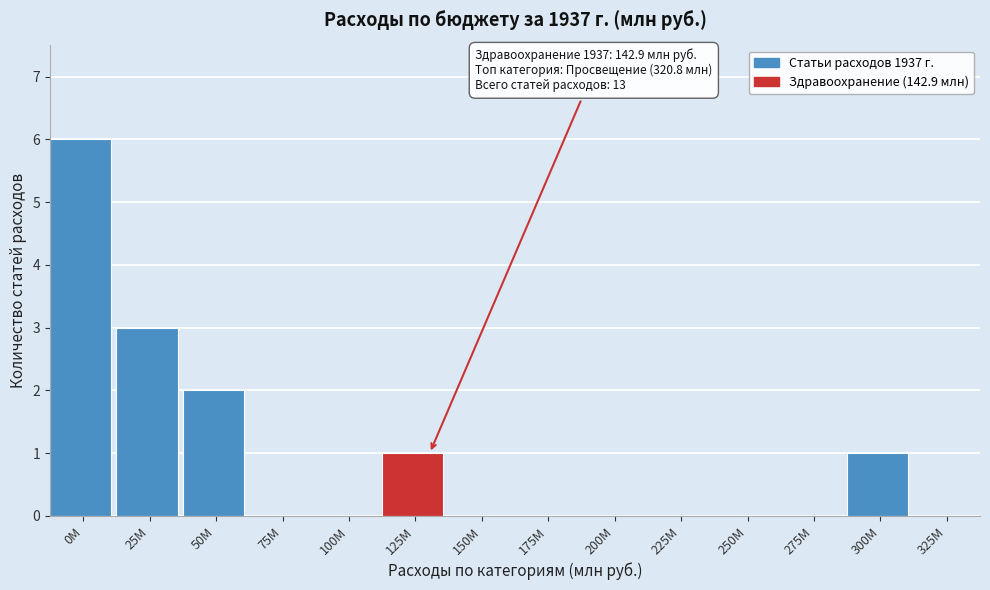

Reading left to right, what are all the values shown in this chart?

0M=6	25M=3	50M=2	75M=0	100M=0	125M=1	150M=0	175M=0	200M=0	225M=0	250M=0	275M=0	300M=1	325M=0